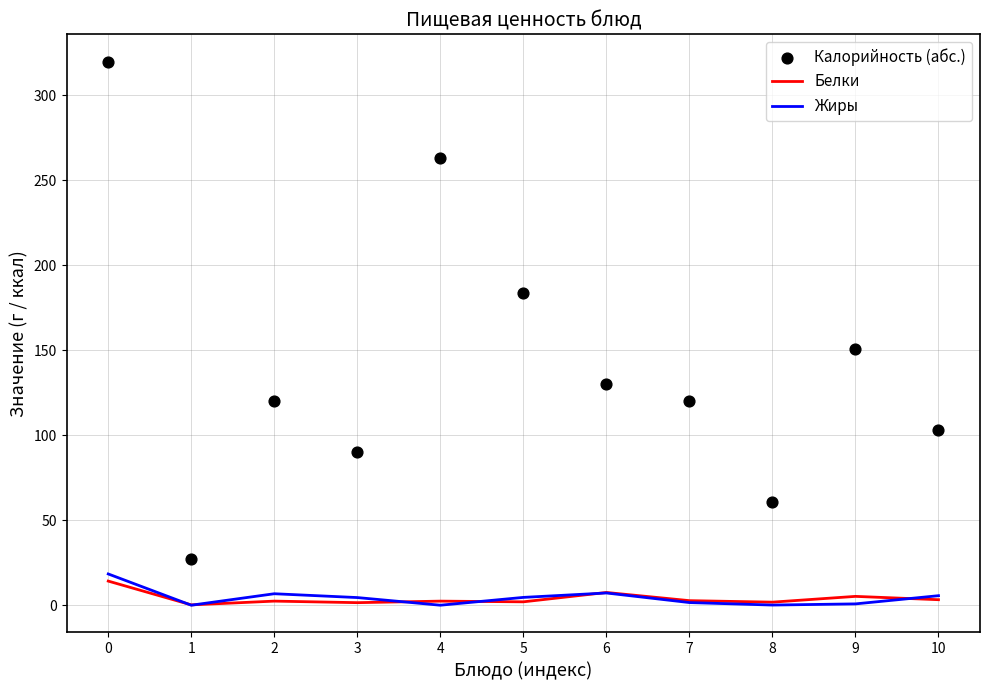

What are all the series names shown in the legend?

Белки, Жиры, Калорийность (абс.)